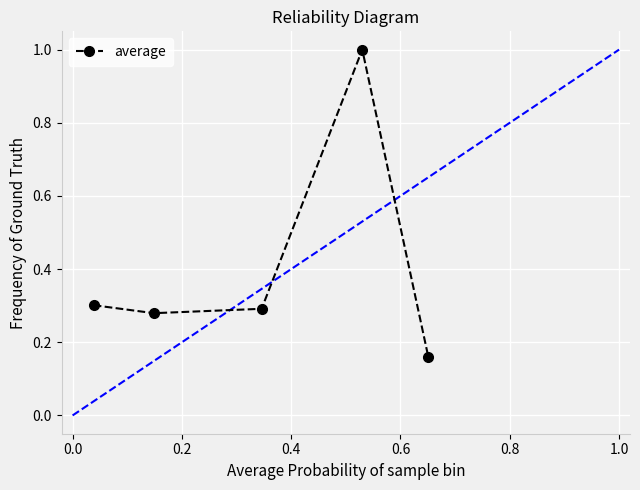

In average, how many points are lower than both neighbors (excluding endpoints)?

1